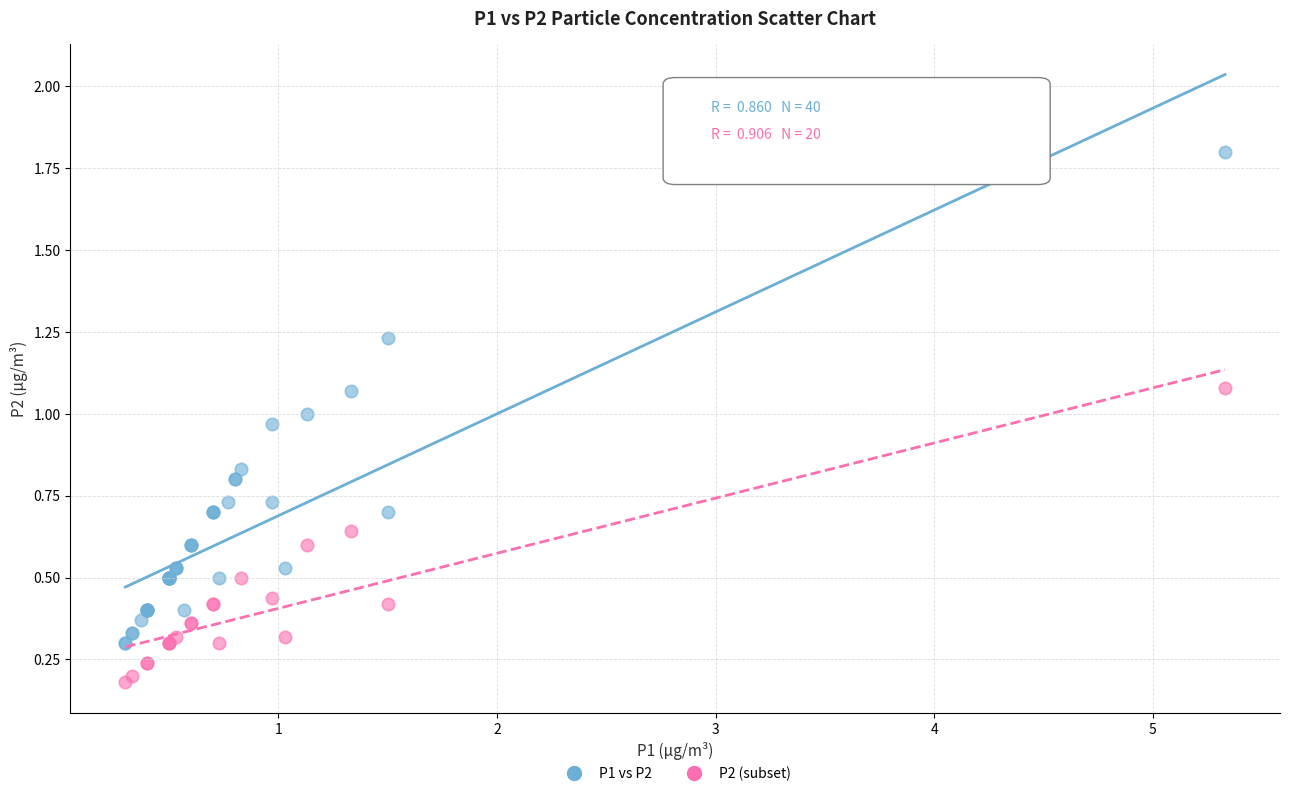

Which series reaches the minimum Y coordinate?

P2 (subset)